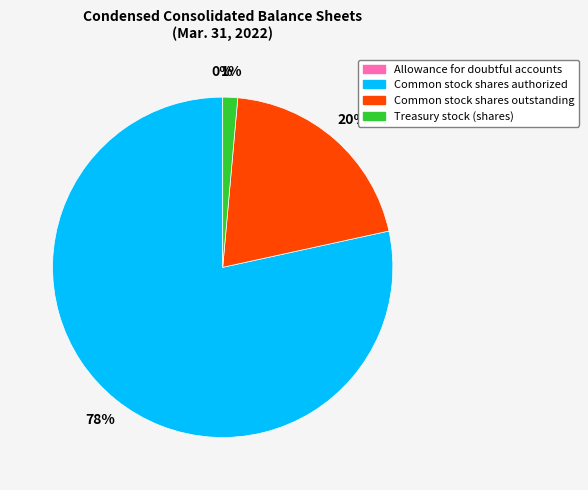

To the nearest percent, what is the average slice percentage?

25%